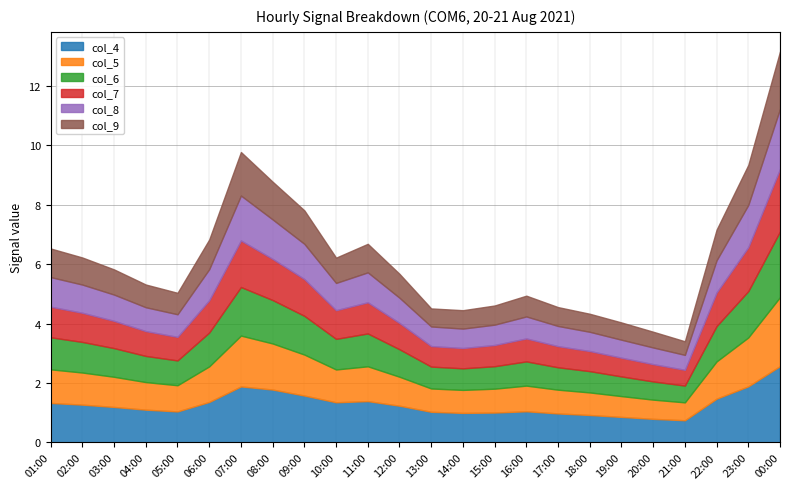

Reading left to right, transcribe all the data shown in this chart.

col_4: 01:00=1.3	02:00=1.3	03:00=1.2	04:00=1.1	05:00=1.0	06:00=1.4	07:00=1.9	08:00=1.8	09:00=1.6	10:00=1.4	11:00=1.4	12:00=1.2	13:00=1.0	14:00=1.0	15:00=1.0	16:00=1.1	17:00=1.0	18:00=0.9	19:00=0.9	20:00=0.8	21:00=0.7	22:00=1.5	23:00=1.9	00:00=2.6
col_5: 01:00=1.1	02:00=1.1	03:00=1.0	04:00=0.9	05:00=0.9	06:00=1.2	07:00=1.7	08:00=1.6	09:00=1.4	10:00=1.1	11:00=1.2	12:00=1.0	13:00=0.8	14:00=0.8	15:00=0.8	16:00=0.9	17:00=0.8	18:00=0.8	19:00=0.7	20:00=0.6	21:00=0.6	22:00=1.3	23:00=1.6	00:00=2.3
col_6: 01:00=1.1	02:00=1.0	03:00=1.0	04:00=0.9	05:00=0.8	06:00=1.1	07:00=1.6	08:00=1.5	09:00=1.3	10:00=1.0	11:00=1.1	12:00=0.9	13:00=0.7	14:00=0.7	15:00=0.8	16:00=0.8	17:00=0.8	18:00=0.7	19:00=0.7	20:00=0.6	21:00=0.6	22:00=1.2	23:00=1.6	00:00=2.2
col_7: 01:00=1.0	02:00=1.0	03:00=0.9	04:00=0.8	05:00=0.8	06:00=1.1	07:00=1.6	08:00=1.4	09:00=1.2	10:00=1.0	11:00=1.0	12:00=0.9	13:00=0.7	14:00=0.7	15:00=0.7	16:00=0.8	17:00=0.7	18:00=0.7	19:00=0.6	20:00=0.6	21:00=0.5	22:00=1.1	23:00=1.5	00:00=2.1
col_8: 01:00=1.0	02:00=0.9	03:00=0.9	04:00=0.8	05:00=0.8	06:00=1.0	07:00=1.5	08:00=1.3	09:00=1.2	10:00=0.9	11:00=1.0	12:00=0.8	13:00=0.7	14:00=0.7	15:00=0.7	16:00=0.7	17:00=0.7	18:00=0.6	19:00=0.6	20:00=0.6	21:00=0.5	22:00=1.1	23:00=1.4	00:00=2.0
col_9: 01:00=1.0	02:00=0.9	03:00=0.8	04:00=0.8	05:00=0.7	06:00=1.0	07:00=1.5	08:00=1.3	09:00=1.1	10:00=0.9	11:00=1.0	12:00=0.8	13:00=0.6	14:00=0.6	15:00=0.6	16:00=0.7	17:00=0.6	18:00=0.6	19:00=0.6	20:00=0.5	21:00=0.5	22:00=1.0	23:00=1.3	00:00=1.9